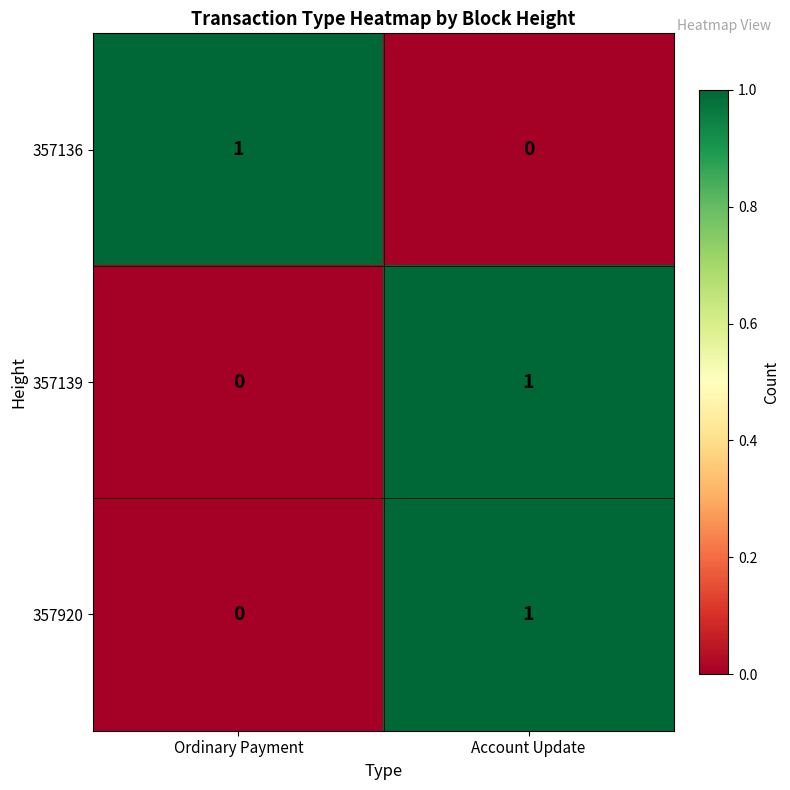

At which label does 357139 reach its peak?

Account Update